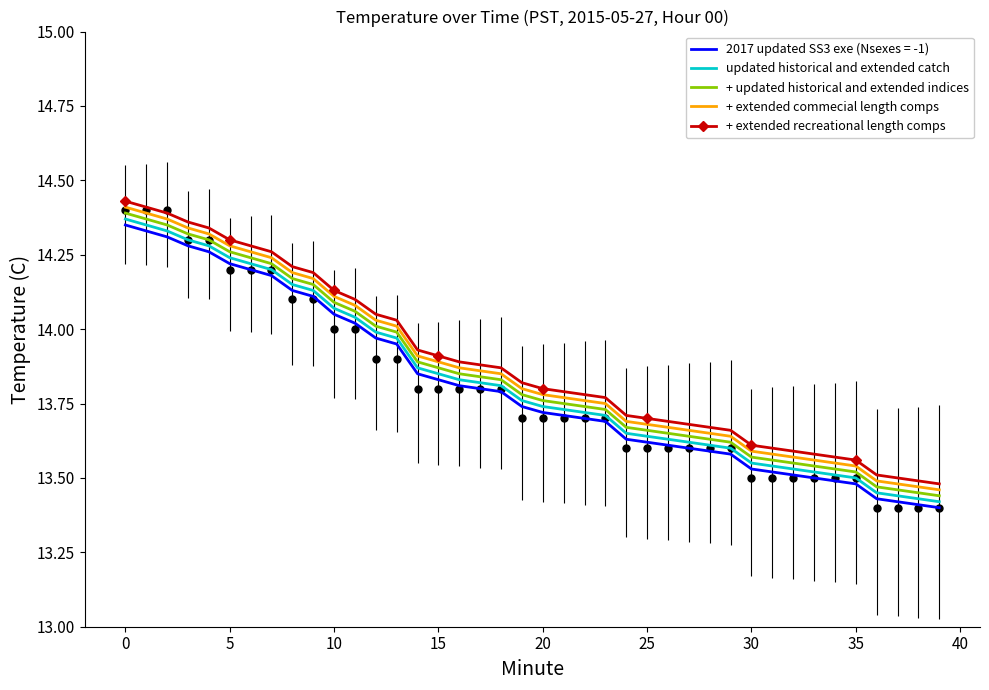

Read the + updated historical and extended indices value at 18.

13.8